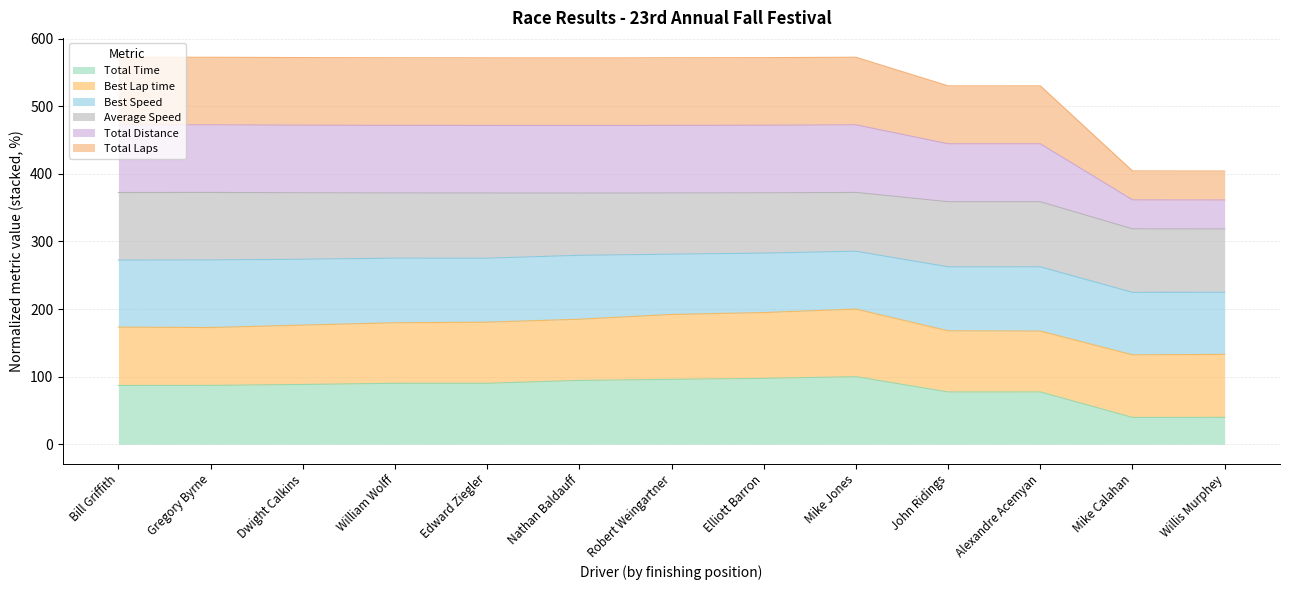

Does the chart have visible grid lines?

Yes